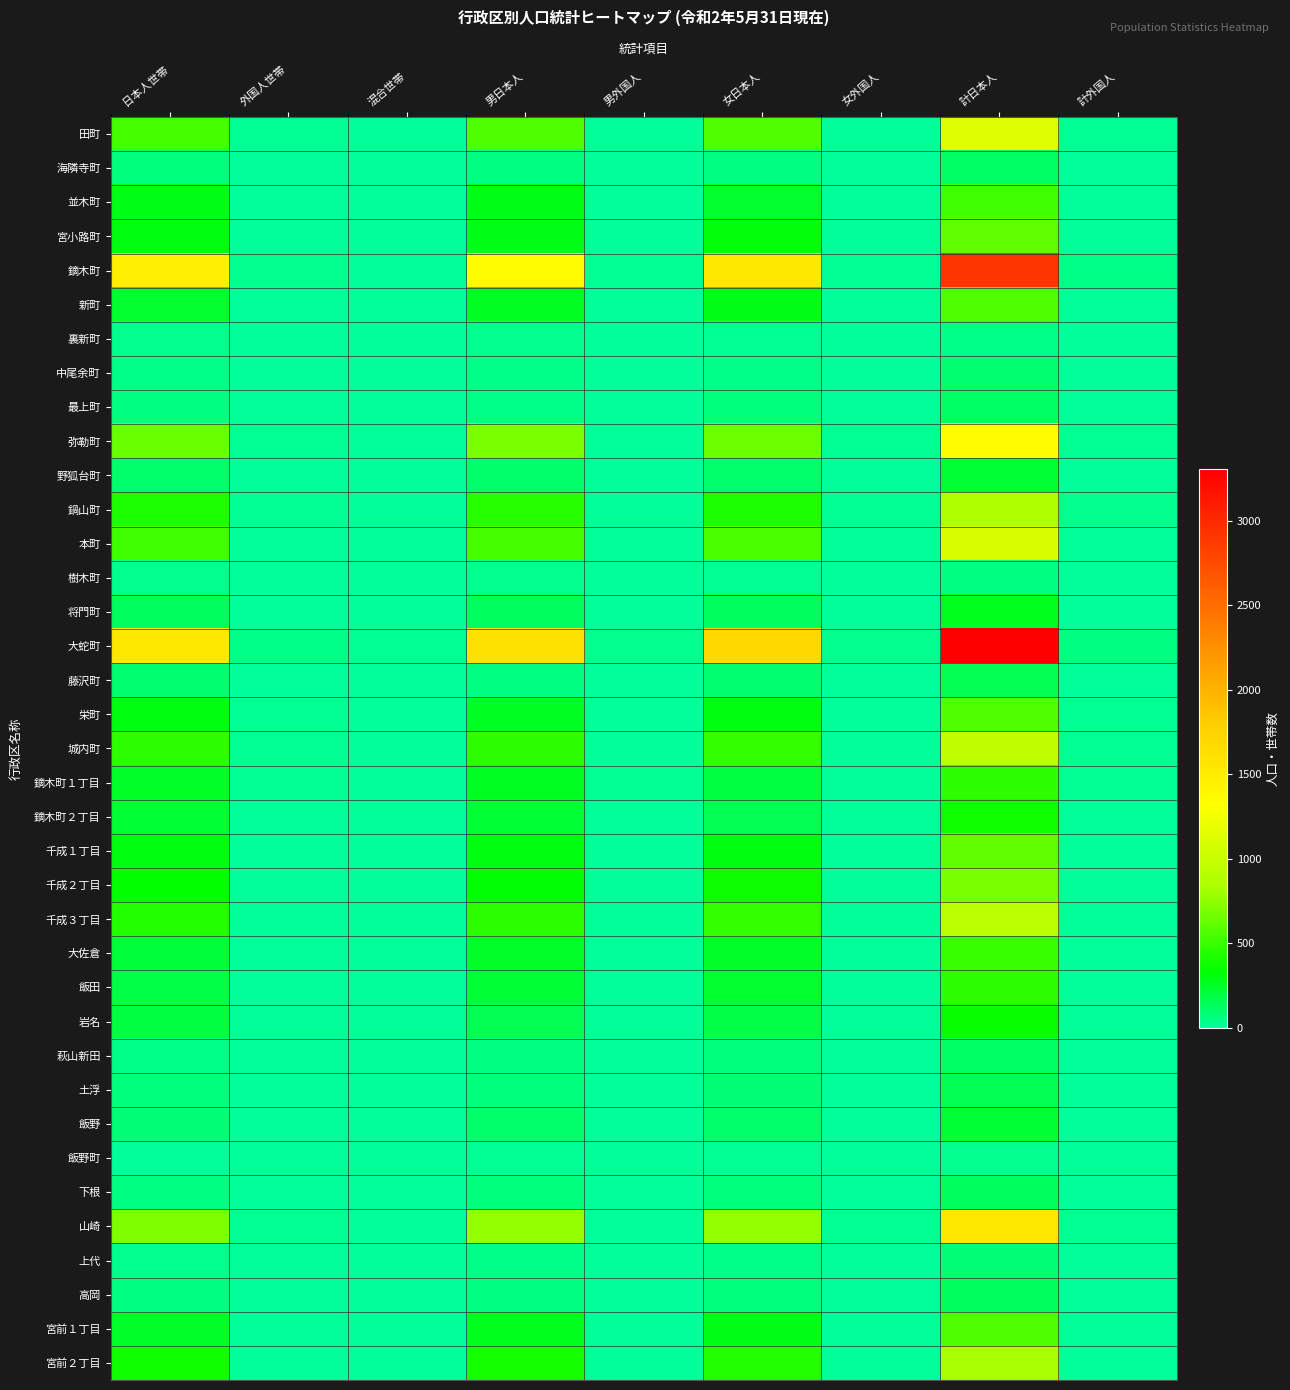

Reading left to right, extract all data points from this chart.

田町: 日本人世帯=536	外国人世帯=18	混合世帯=6	男日本人=563	男外国人=12	女日本人=572	女外国人=9	計日本人=1135	計外国人=21
海隣寺町: 日本人世帯=65	外国人世帯=5	混合世帯=1	男日本人=59	男外国人=5	女日本人=61	女外国人=2	計日本人=120	計外国人=7
並木町: 日本人世帯=294	外国人世帯=8	混合世帯=6	男日本人=287	男外国人=3	女日本人=238	女外国人=5	計日本人=525	計外国人=8
宮小路町: 日本人世帯=308	外国人世帯=9	混合世帯=1	男日本人=297	男外国人=8	女日本人=312	女外国人=2	計日本人=609	計外国人=10
鏑木町: 日本人世帯=1484	外国人世帯=30	混合世帯=7	男日本人=1365	男外国人=19	女日本人=1545	女外国人=21	計日本人=2910	計外国人=40
新町: 日本人世帯=245	外国人世帯=5	混合世帯=1	男日本人=268	男外国人=6	女日本人=290	女外国人=3	計日本人=558	計外国人=9
裏新町: 日本人世帯=31	外国人世帯=0	混合世帯=0	男日本人=26	男外国人=0	女日本人=25	女外国人=0	計日本人=51	計外国人=0
中尾余町: 日本人世帯=46	外国人世帯=2	混合世帯=1	男日本人=50	男外国人=1	女日本人=47	女外国人=1	計日本人=97	計外国人=2
最上町: 日本人世帯=53	外国人世帯=1	混合世帯=1	男日本人=51	男外国人=1	女日本人=66	女外国人=2	計日本人=117	計外国人=3
弥勒町: 日本人世帯=634	外国人世帯=16	混合世帯=9	男日本人=693	男外国人=4	女日本人=650	女外国人=13	計日本人=1343	計外国人=17
野狐台町: 日本人世帯=108	外国人世帯=2	混合世帯=1	男日本人=109	男外国人=0	女日本人=112	女外国人=2	計日本人=221	計外国人=2
鍋山町: 日本人世帯=422	外国人世帯=17	混合世帯=7	男日本人=441	男外国人=9	女日本人=419	女外国人=19	計日本人=860	計外国人=28
本町: 日本人世帯=518	外国人世帯=8	混合世帯=4	男日本人=538	男外国人=5	女日本人=553	女外国人=5	計日本人=1091	計外国人=10
樹木町: 日本人世帯=26	外国人世帯=3	混合世帯=2	男日本人=29	男外国人=3	女日本人=23	女外国人=6	計日本人=52	計外国人=9
将門町: 日本人世帯=130	外国人世帯=1	混合世帯=1	男日本人=137	男外国人=0	女日本人=138	女外国人=1	計日本人=275	計外国人=1
大蛇町: 日本人世帯=1537	外国人世帯=42	混合世帯=21	男日本人=1614	男外国人=30	女日本人=1692	女外国人=32	計日本人=3306	計外国人=62
藤沢町: 日本人世帯=93	外国人世帯=5	混合世帯=3	男日本人=63	男外国人=6	女日本人=94	女外国人=5	計日本人=157	計外国人=11
栄町: 日本人世帯=304	外国人世帯=14	混合世帯=5	男日本人=264	男外国人=11	女日本人=308	女外国人=10	計日本人=572	計外国人=21
城内町: 日本人世帯=465	外国人世帯=16	混合世帯=9	男日本人=477	男外国人=10	女日本人=487	女外国人=11	計日本人=964	計外国人=21
鏑木町１丁目: 日本人世帯=248	外国人世帯=21	混合世帯=3	男日本人=267	男外国人=14	女日本人=199	女外国人=8	計日本人=466	計外国人=22
鏑木町２丁目: 日本人世帯=227	外国人世帯=6	混合世帯=3	男日本人=229	男外国人=3	女日本人=158	女外国人=5	計日本人=387	計外国人=8
千成１丁目: 日本人世帯=303	外国人世帯=5	混合世帯=2	男日本人=298	男外国人=3	女日本人=309	女外国人=4	計日本人=607	計外国人=7
千成２丁目: 日本人世帯=341	外国人世帯=6	混合世帯=2	男日本人=330	男外国人=5	女日本人=365	女外国人=5	計日本人=695	計外国人=10
千成３丁目: 日本人世帯=428	外国人世帯=9	混合世帯=6	男日本人=455	男外国人=4	女日本人=485	女外国人=5	計日本人=940	計外国人=9
大佐倉: 日本人世帯=208	外国人世帯=0	混合世帯=0	男日本人=251	男外国人=0	女日本人=249	女外国人=0	計日本人=500	計外国人=0
飯田: 日本人世帯=181	外国人世帯=4	混合世帯=3	男日本人=229	男外国人=3	女日本人=242	女外国人=1	計日本人=471	計外国人=4
岩名: 日本人世帯=203	外国人世帯=3	混合世帯=2	男日本人=166	男外国人=1	女日本人=186	女外国人=2	計日本人=352	計外国人=3
萩山新田: 日本人世帯=50	外国人世帯=1	混合世帯=0	男日本人=58	男外国人=1	女日本人=68	女外国人=0	計日本人=126	計外国人=1
土浮: 日本人世帯=69	外国人世帯=0	混合世帯=0	男日本人=76	男外国人=0	女日本人=81	女外国人=0	計日本人=157	計外国人=0
飯野: 日本人世帯=85	外国人世帯=1	混合世帯=0	男日本人=112	男外国人=1	女日本人=111	女外国人=0	計日本人=223	計外国人=1
飯野町: 日本人世帯=12	外国人世帯=0	混合世帯=0	男日本人=15	男外国人=0	女日本人=14	女外国人=0	計日本人=29	計外国人=0
下根: 日本人世帯=62	外国人世帯=0	混合世帯=0	男日本人=65	男外国人=0	女日本人=65	女外国人=0	計日本人=130	計外国人=0
山崎: 日本人世帯=705	外国人世帯=19	混合世帯=8	男日本人=772	男外国人=10	女日本人=774	女外国人=14	計日本人=1546	計外国人=24
上代: 日本人世帯=32	外国人世帯=0	混合世帯=0	男日本人=39	男外国人=0	女日本人=40	女外国人=0	計日本人=79	計外国人=0
高岡: 日本人世帯=63	外国人世帯=0	混合世帯=0	男日本人=62	男外国人=0	女日本人=73	女外国人=0	計日本人=135	計外国人=0
宮前１丁目: 日本人世帯=254	外国人世帯=3	混合世帯=1	男日本人=273	男外国人=2	女日本人=286	女外国人=2	計日本人=559	計外国人=4
宮前２丁目: 日本人世帯=377	外国人世帯=4	混合世帯=4	男日本人=399	男外国人=4	女日本人=435	女外国人=1	計日本人=834	計外国人=5